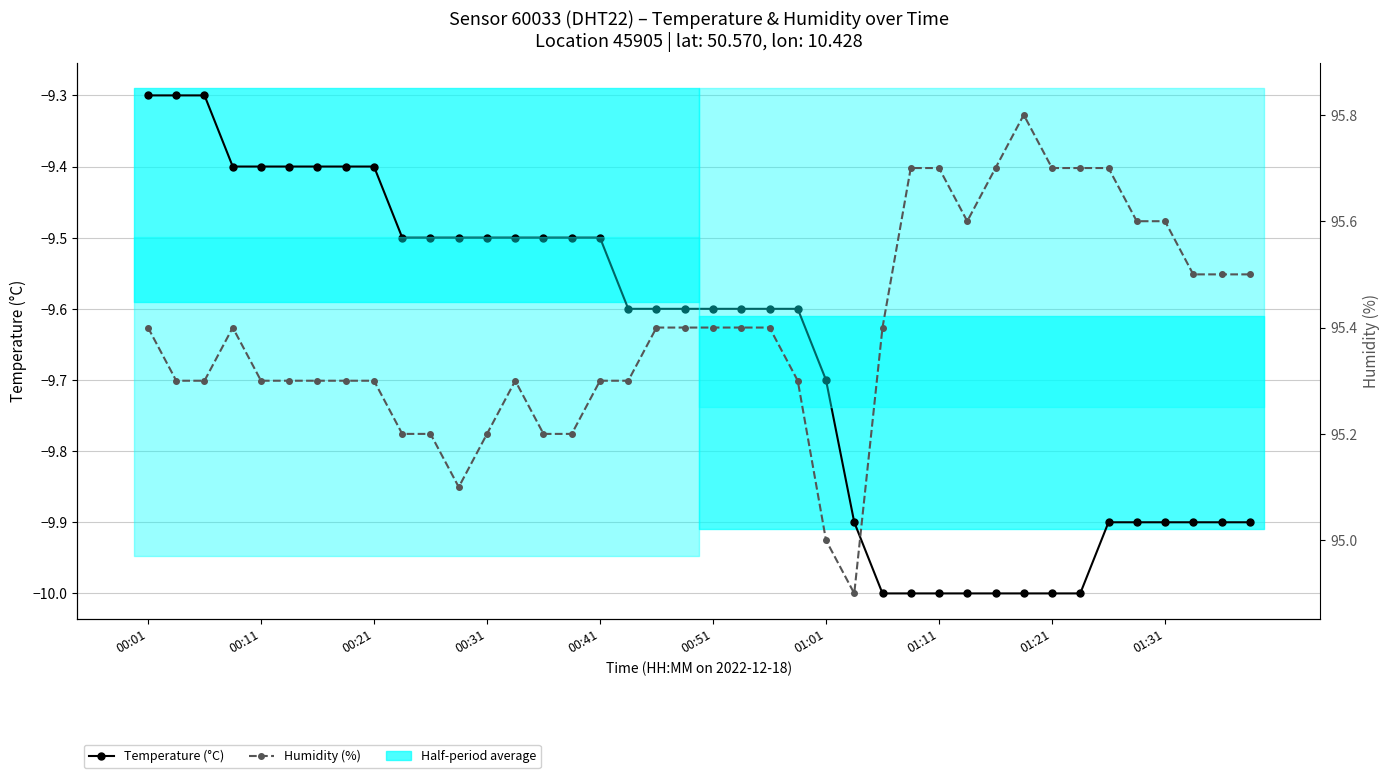

The Humidity (%) series shows 95.6 at 35. True or false?

True